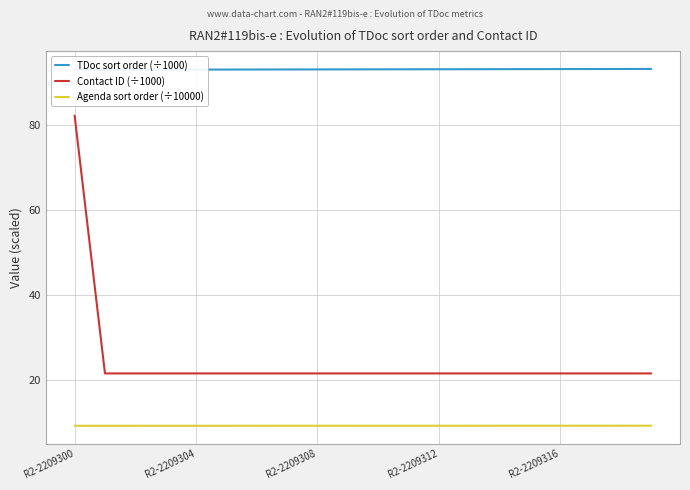

Between 7 and 6, which is larger?

7